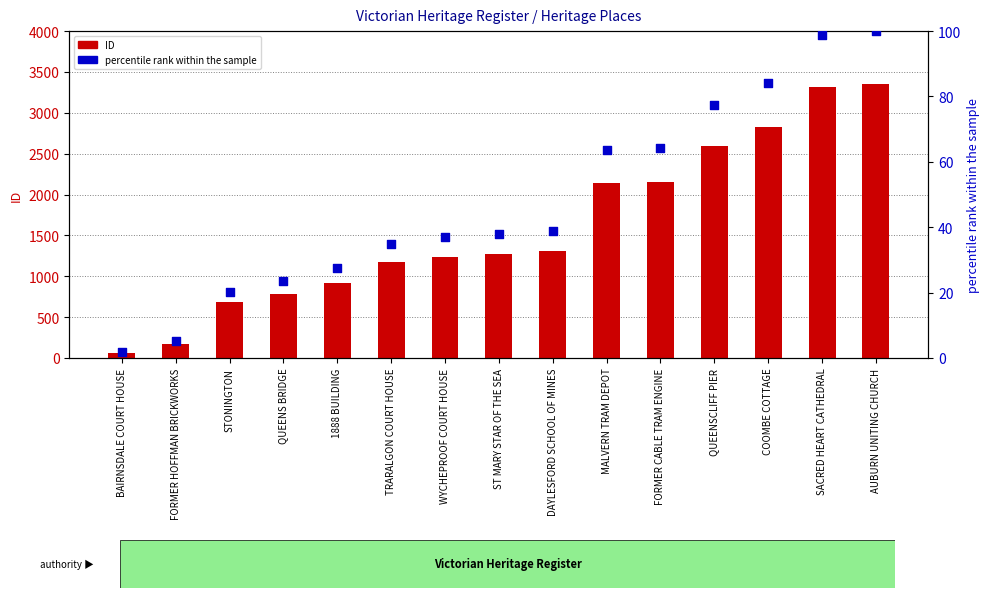

Which series contains the lowest Y value?

percentile rank within the sample